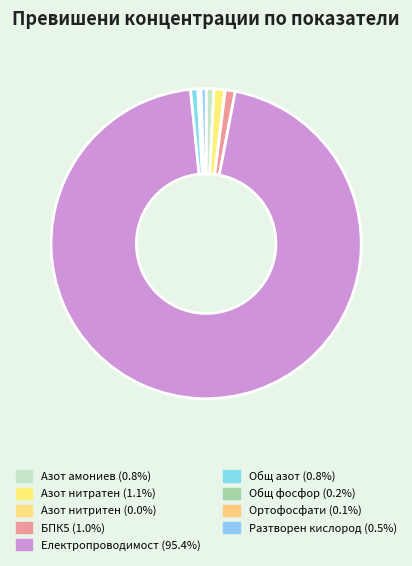

How much of the chart is everything except Азот нитритен?

100.0%